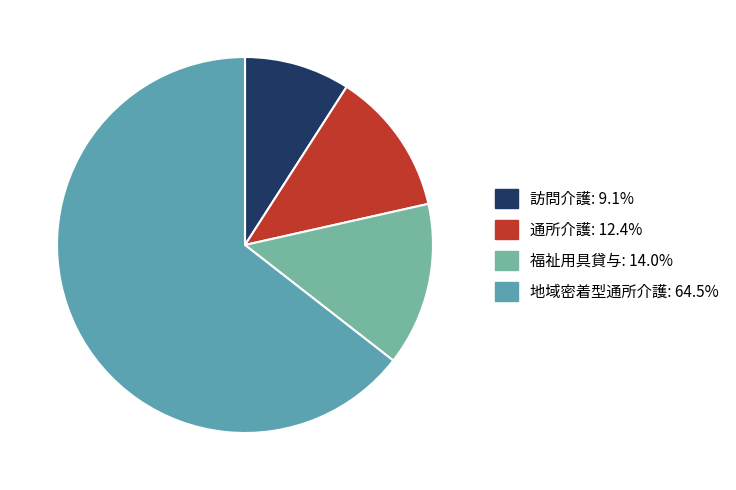

What is the majority slice?

地域密着型通所介護